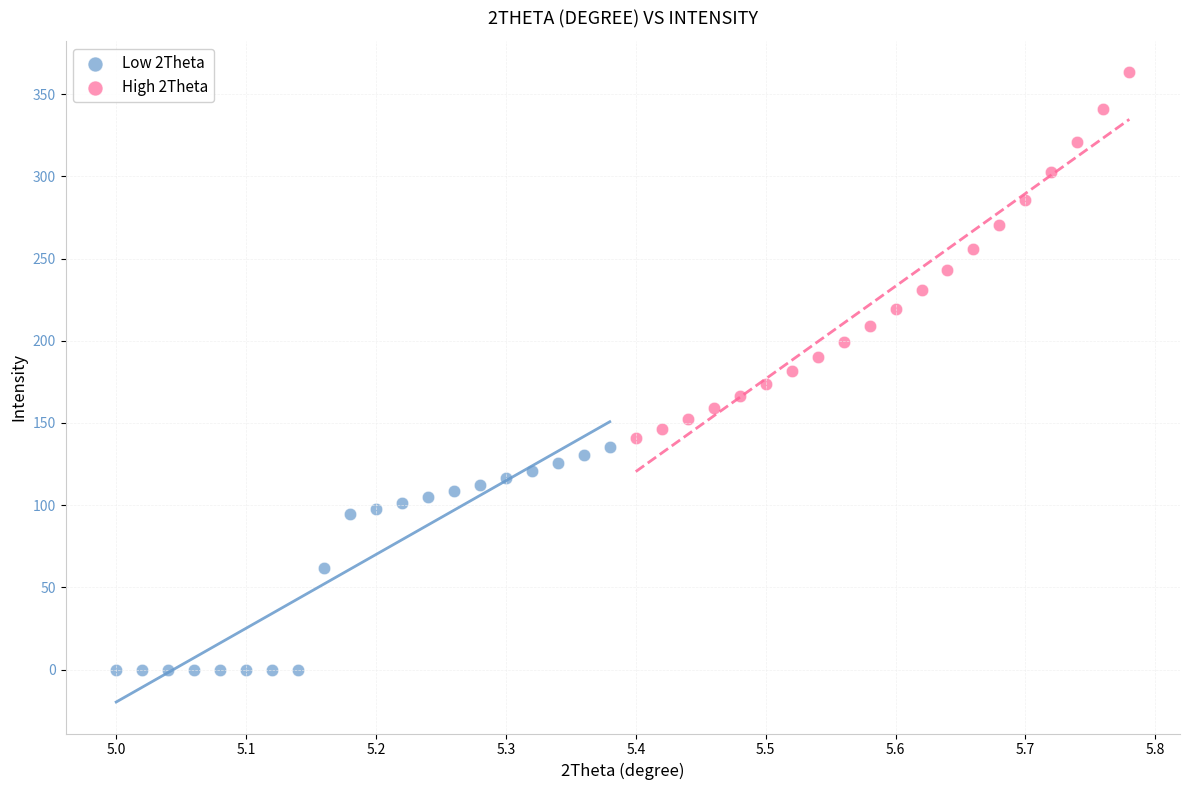

Which series reaches the maximum Y coordinate?

High 2Theta